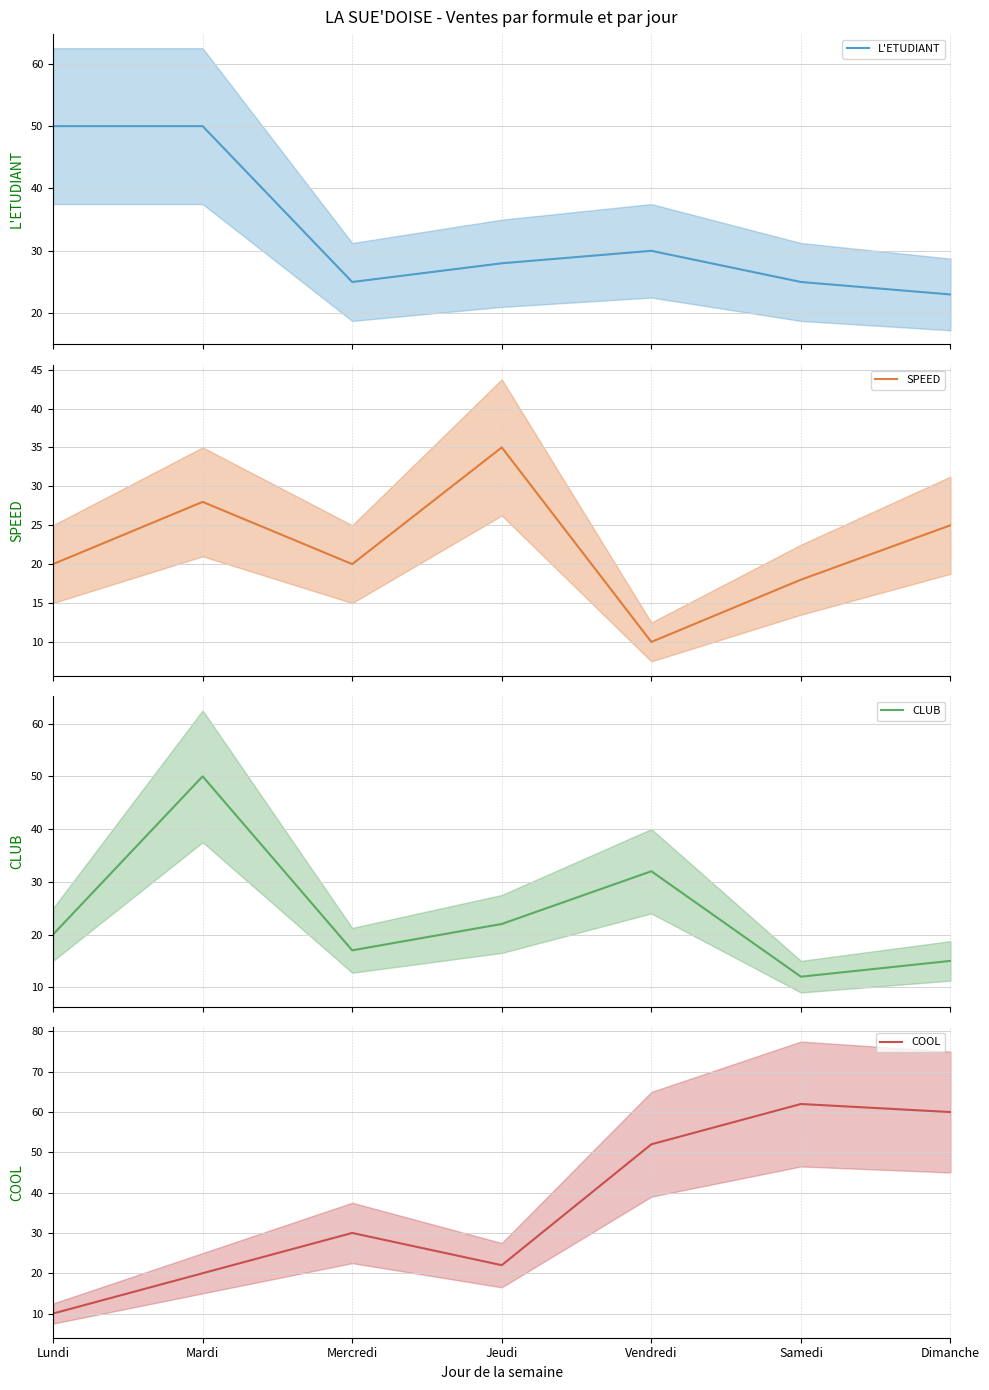

True or false: CLUB has more than 2 interior local peaks.

False